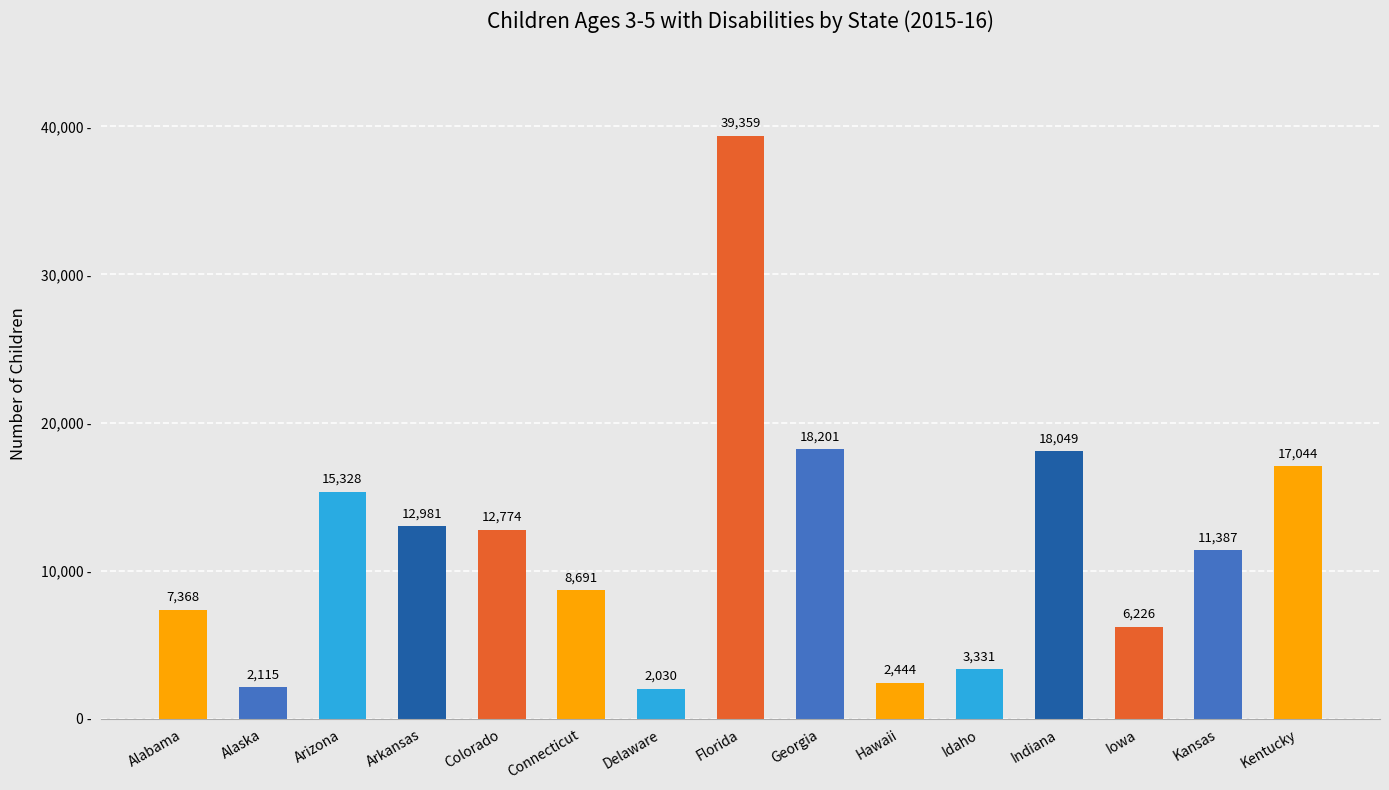

How many data points are less than 11387?

7